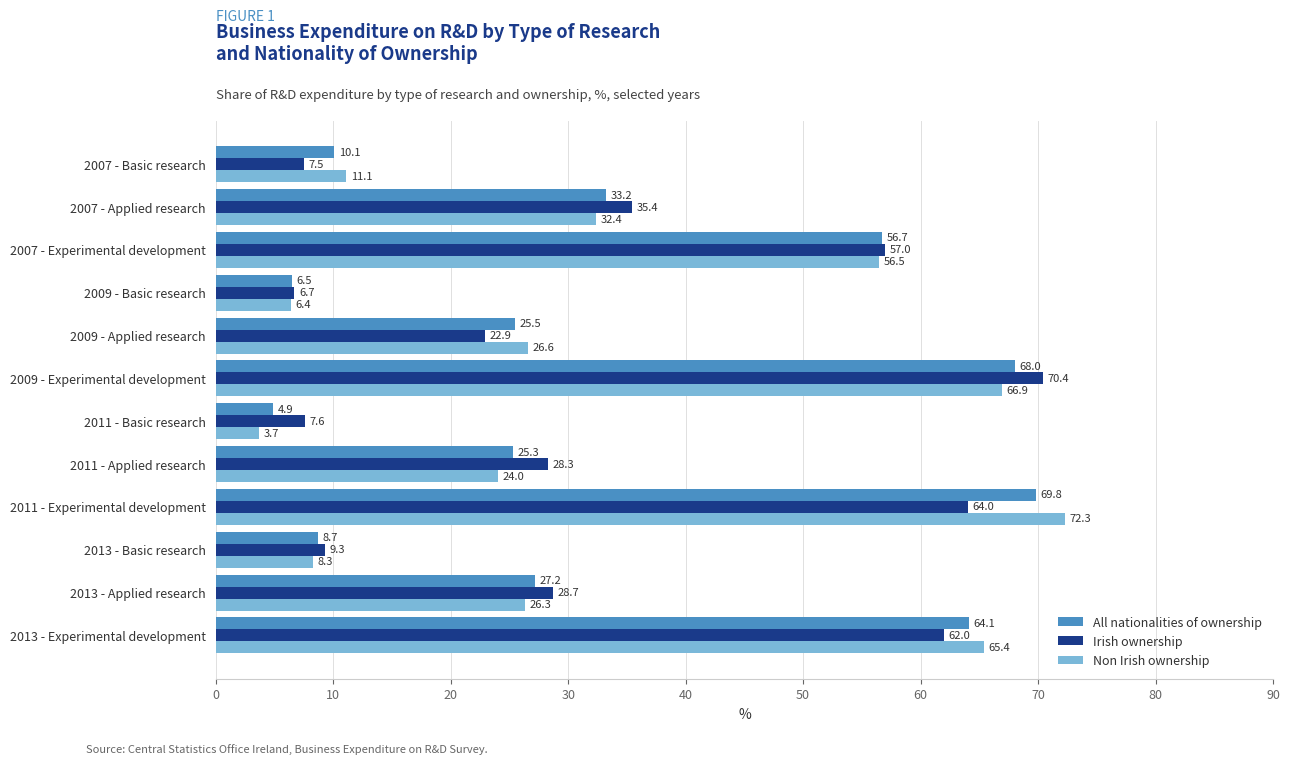

Which series has the largest total across all categories?

All nationalities of ownership